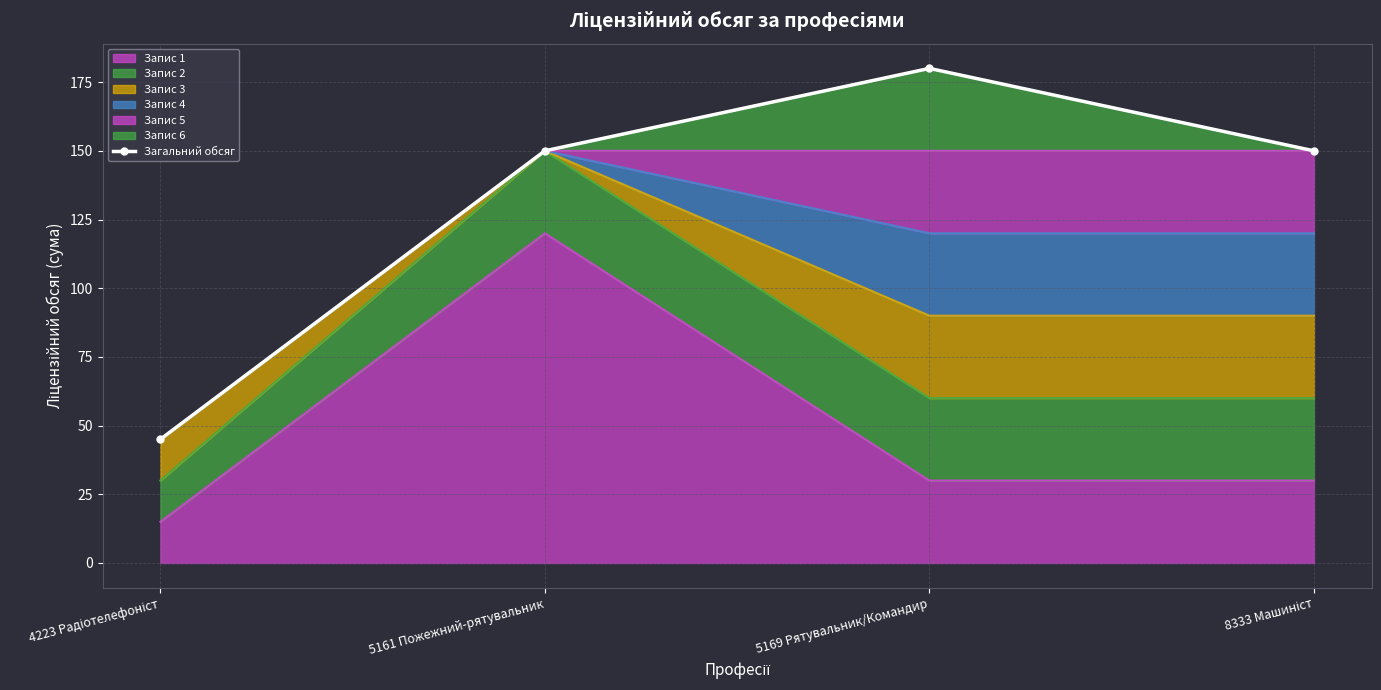

How many interior local peaks (higher than both neighbors) does the data have?

1